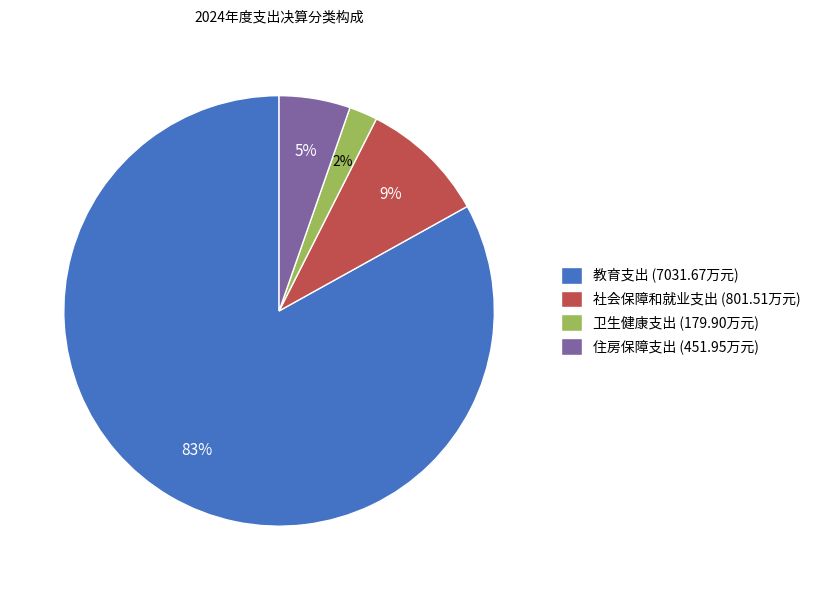

Which slice is the largest?

教育支出